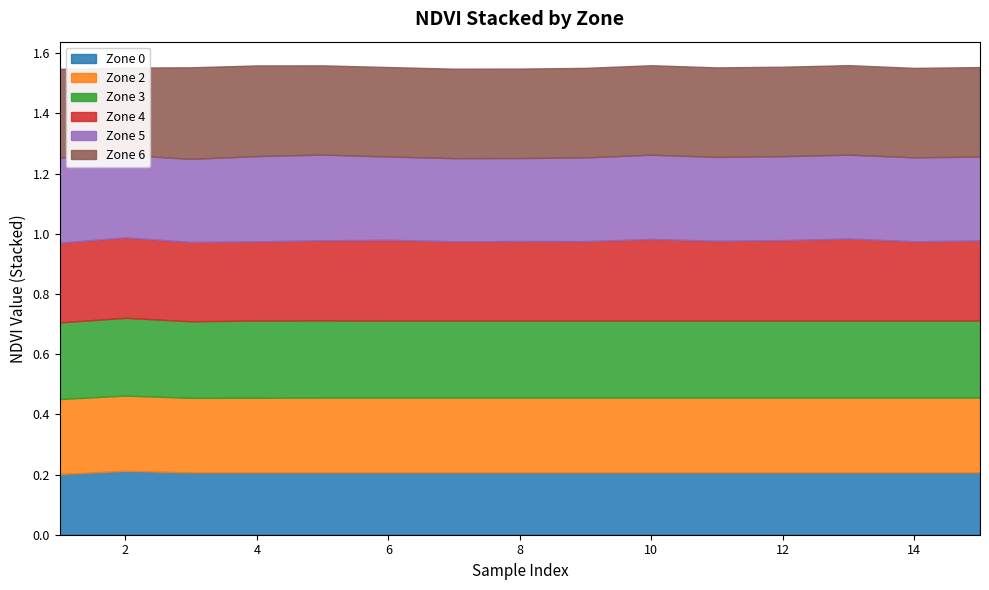

True or false: Zone 6 and Zone 3 intersect in this chart.

False